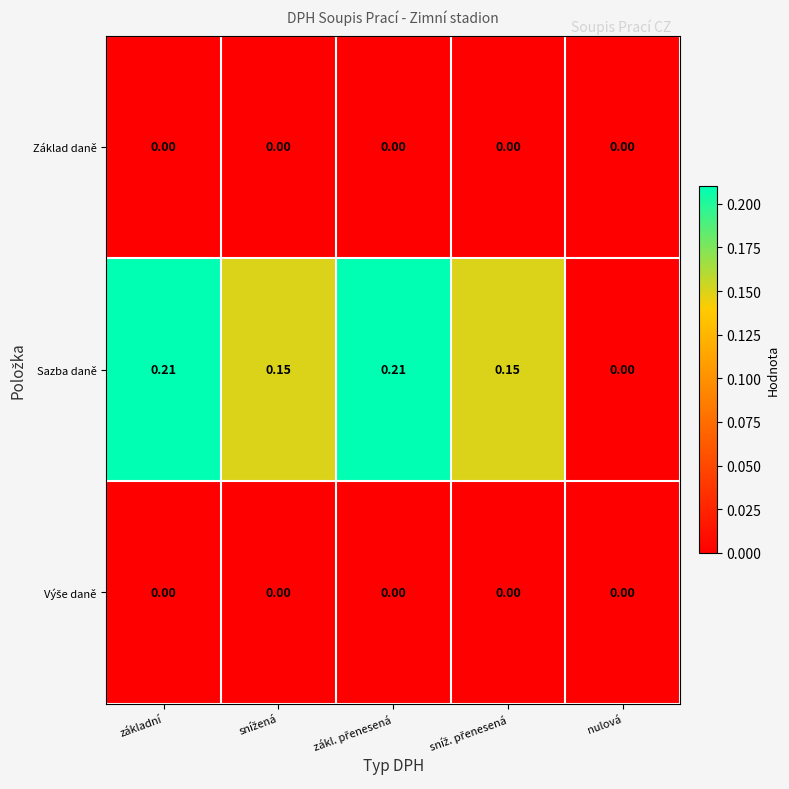

Where is Sazba daně nearest to the value 0?

nulová